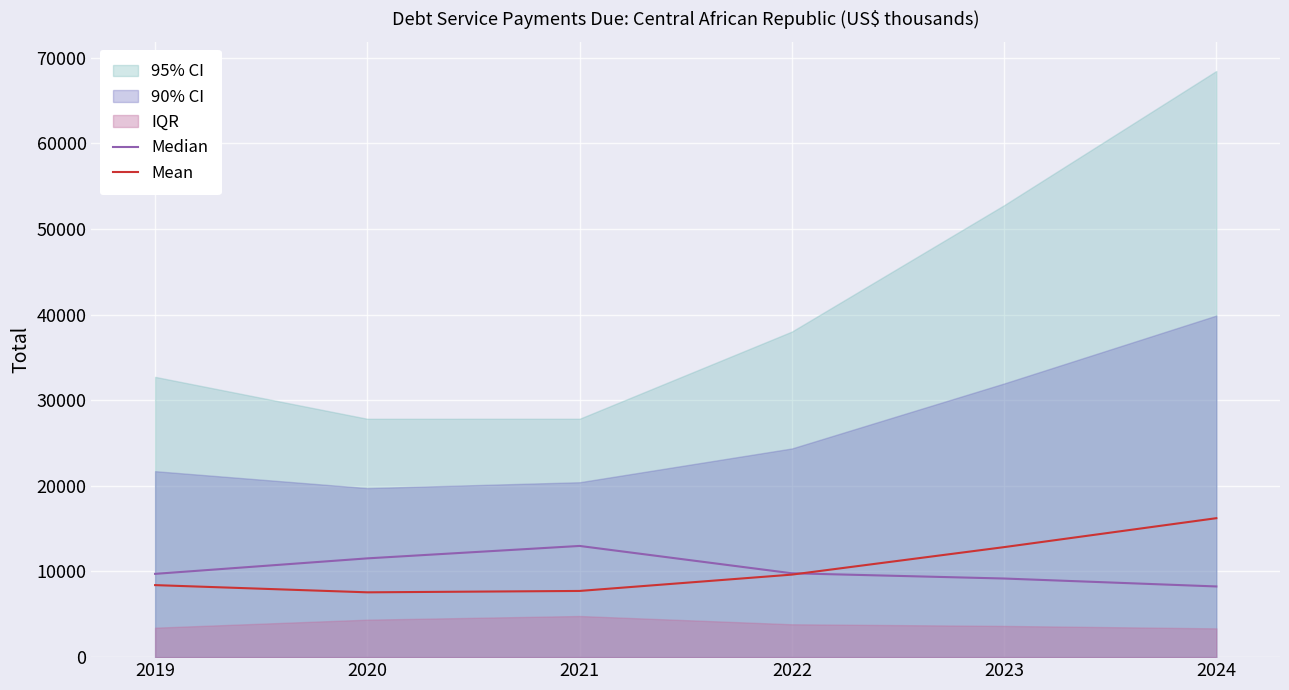

True or false: Mean has a value of 7568.0 at 2020.

True